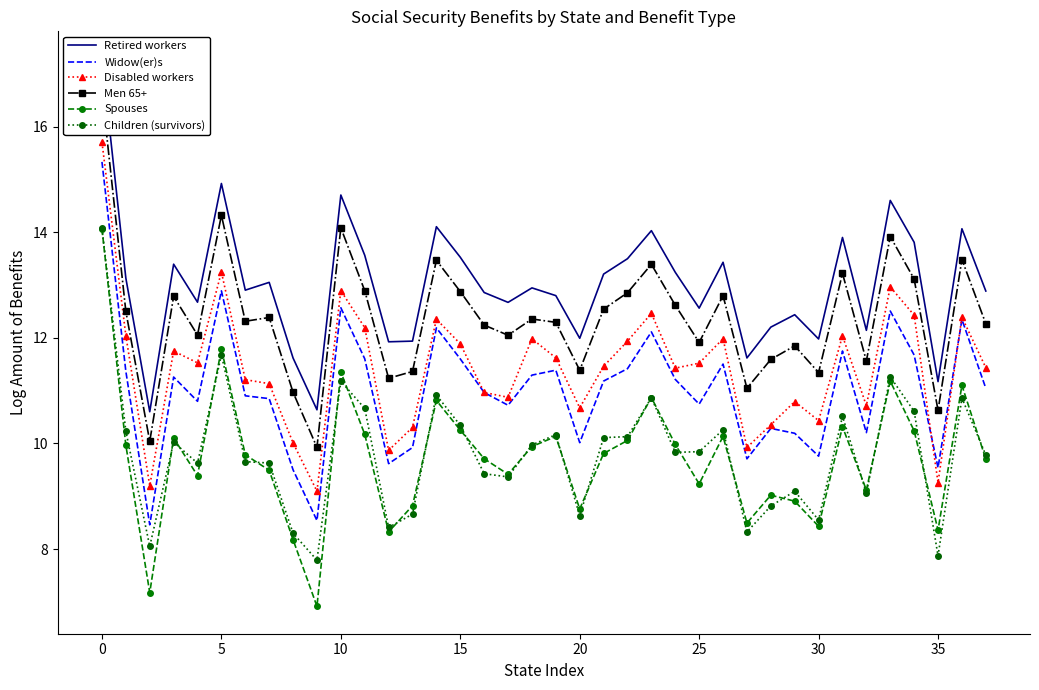

How many intersections are there between Spouses and Children (survivors)?

20